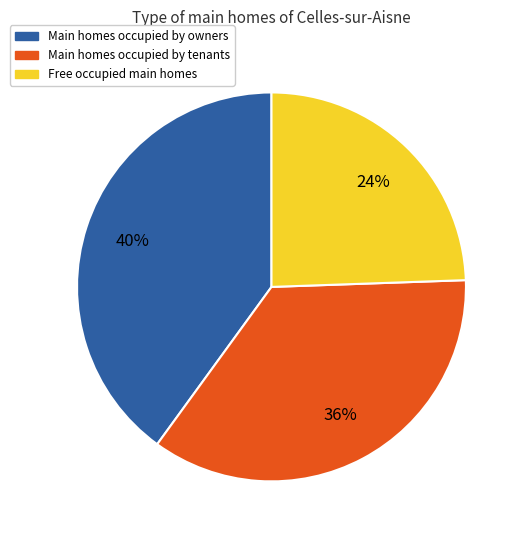

To the nearest percent, what is the difference between the largest and smallest slice percentages?

16%